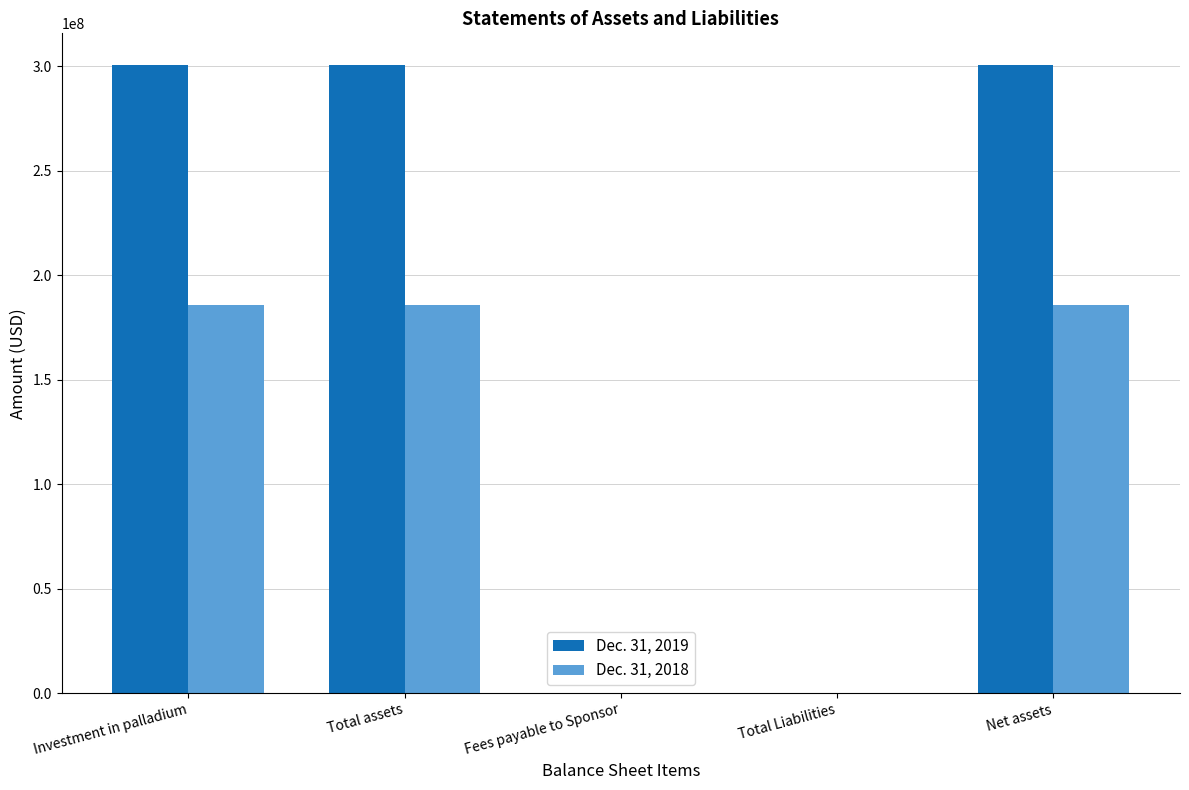

What is the maximum value shown in the chart?

300638000